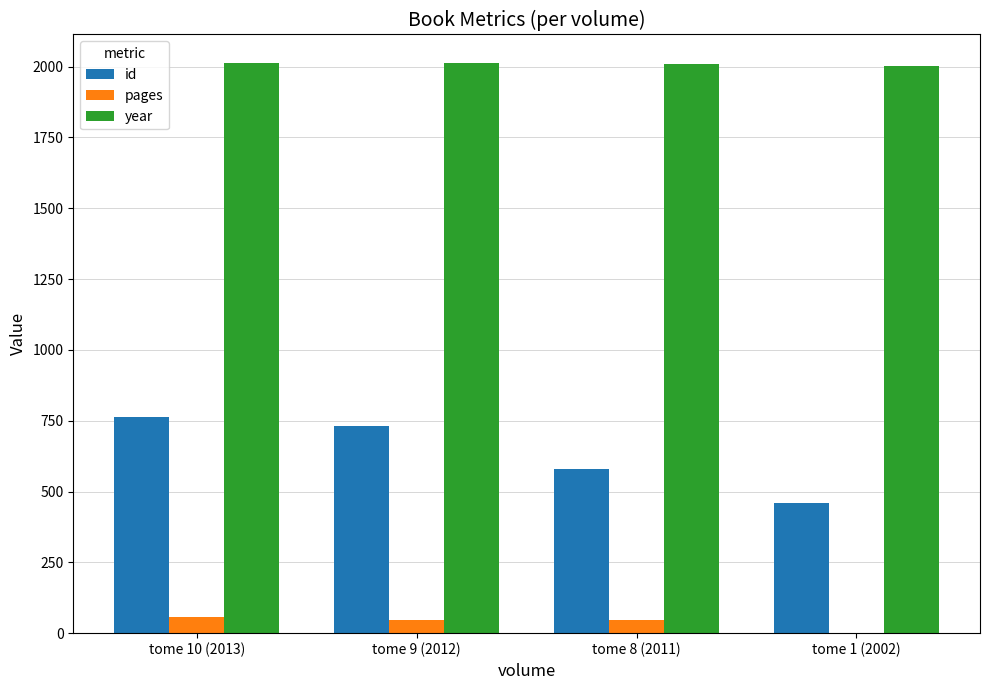

What is the sum of all id values?

2534